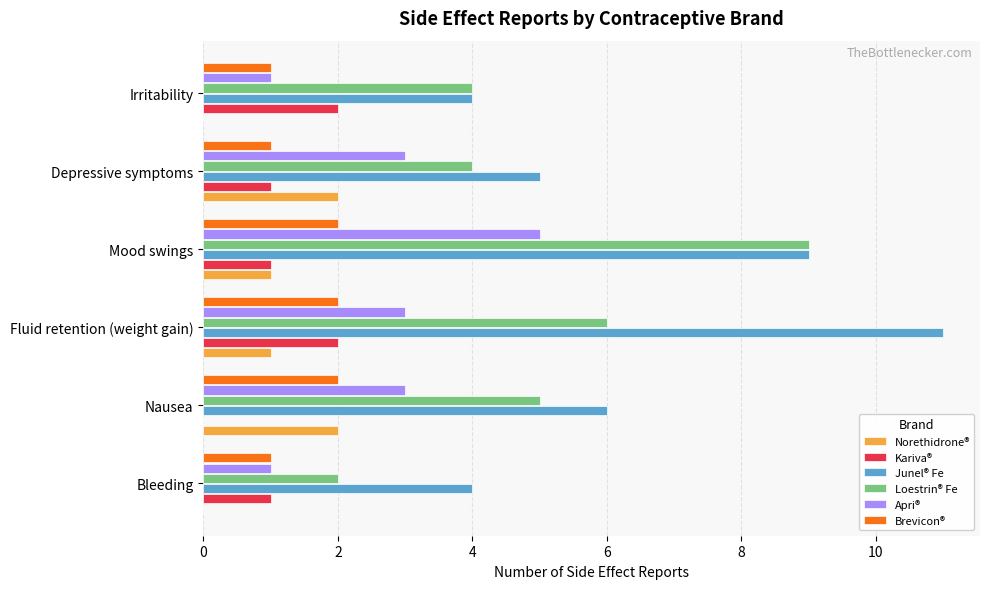

What is the maximum value shown in the chart?

11